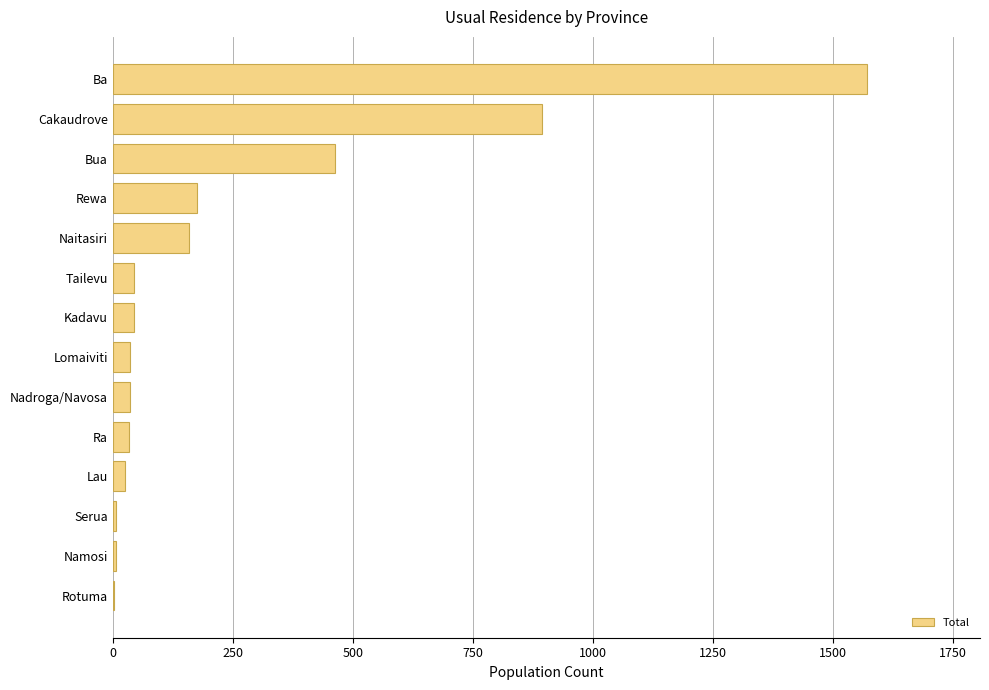

At which category does the chart reach its peak across all series?

Ba